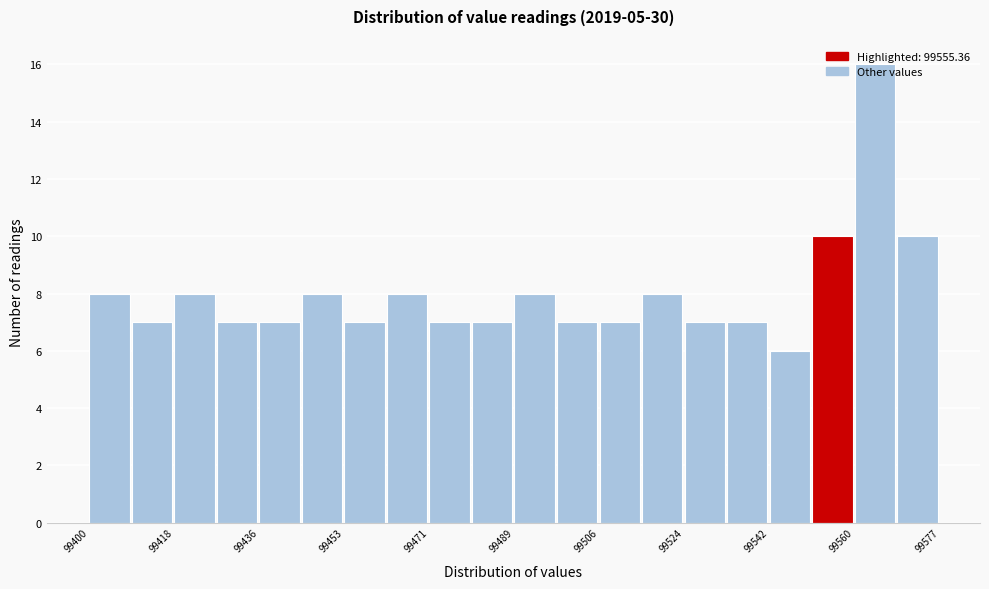

How tall is the bar that spans 99462 to 99472 on the x-axis? Neither the bar edges nor the heights are printed on the chart, so give them approximately, as read against the axes.

8